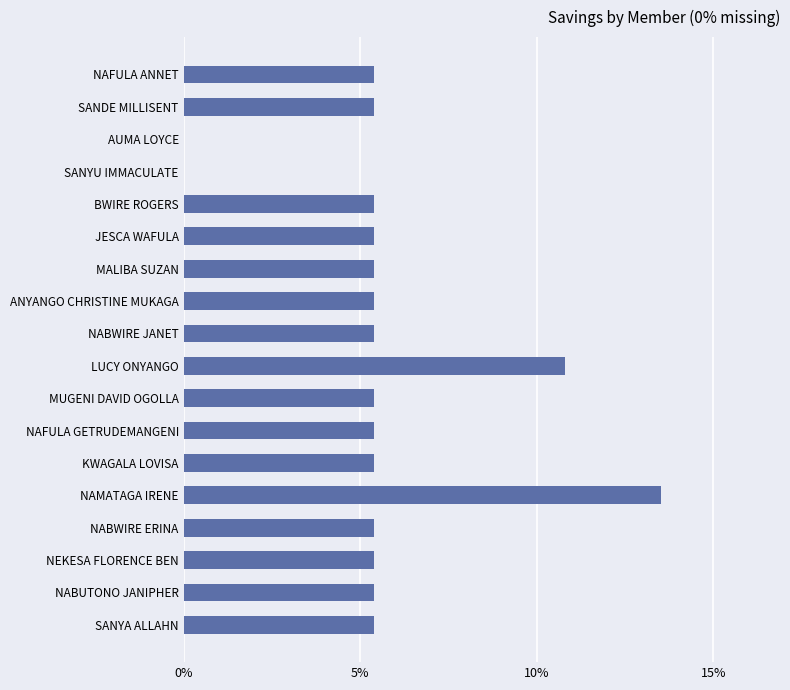

How many values are between 0 and 1?

18